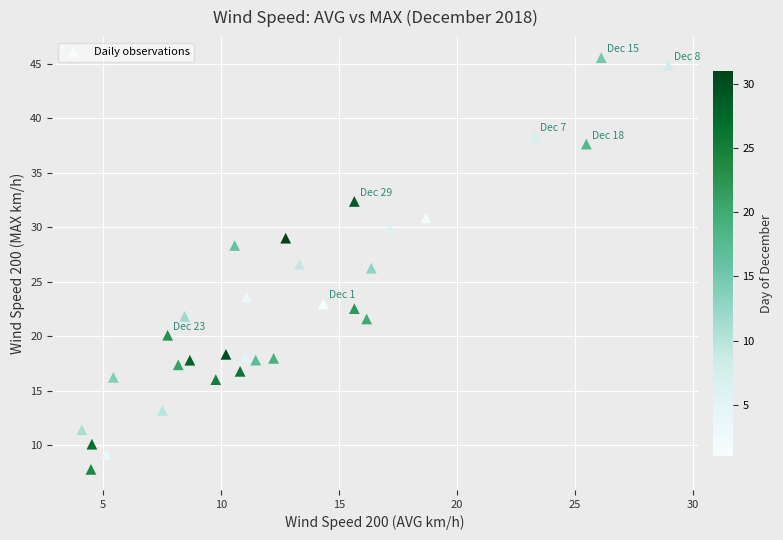

What is the range of X values (max minus min)?

24.9